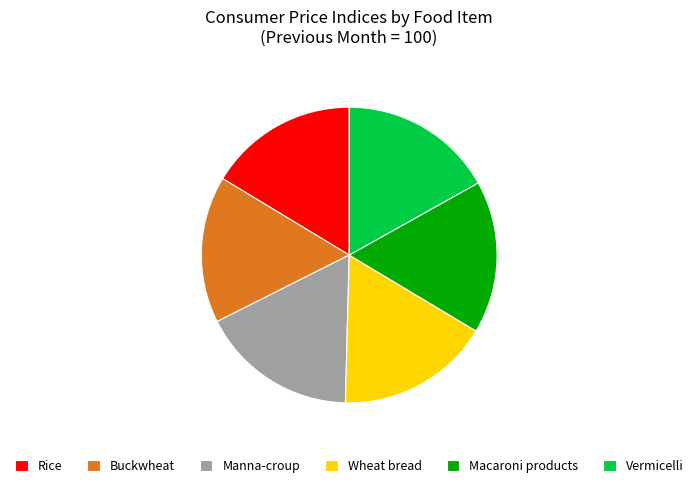

Is the sum of Vermicelli and Buckwheat greater than half?

No